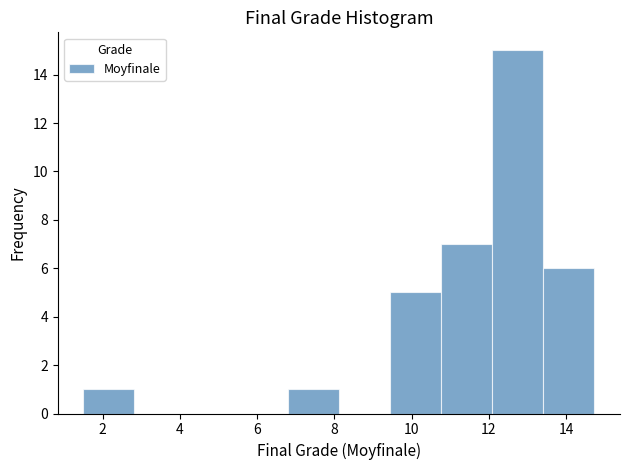

How tall is the bar that spans 1.6 to 2.8 on the x-axis? Neither the bar edges nor the heights are printed on the chart, so give them approximately, as read against the axes.

1